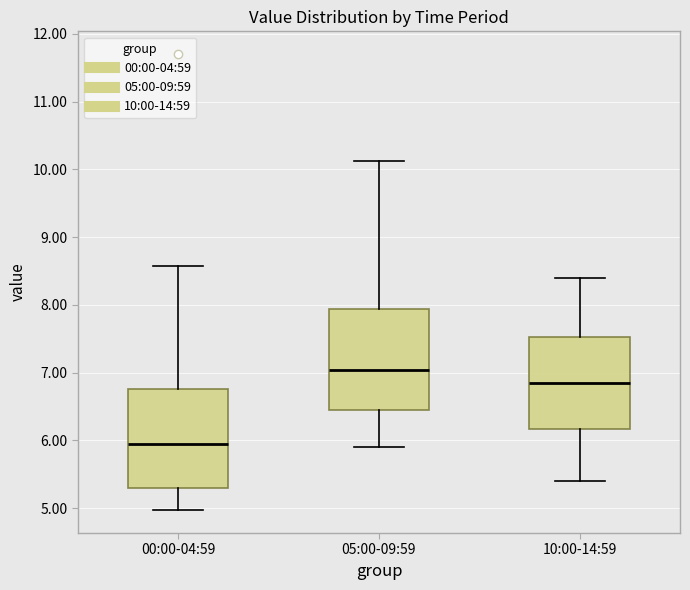

Reading left to right, transcribe this box plot: for each box, give where its median line is, the range the box spans, and where its two whiskers end, as read against the y-axis. The values are not printed on the chart, so give them approximately, as read against the axis.

00:00-04:59: median 6.0, box 5.3 to 6.8, whiskers 5.0 to 8.6
05:00-09:59: median 7.0, box 6.4 to 7.9, whiskers 5.9 to 10.1
10:00-14:59: median 6.9, box 6.2 to 7.5, whiskers 5.4 to 8.4